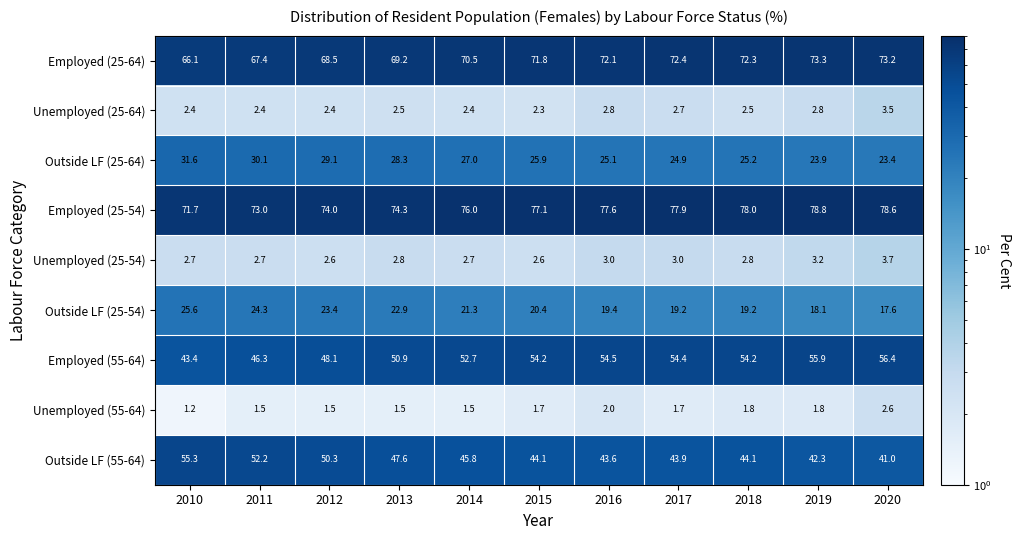

The Unemployed (55-64) series shows 1.2 at 2010. True or false?

True